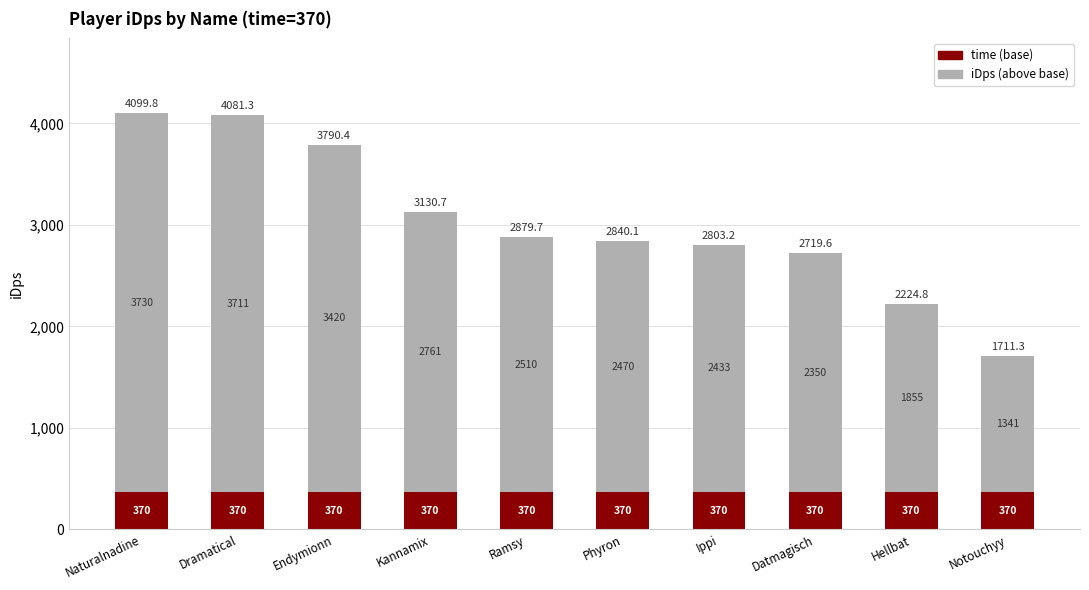

What value does the time (base) series have at Notouchyy?

370.0